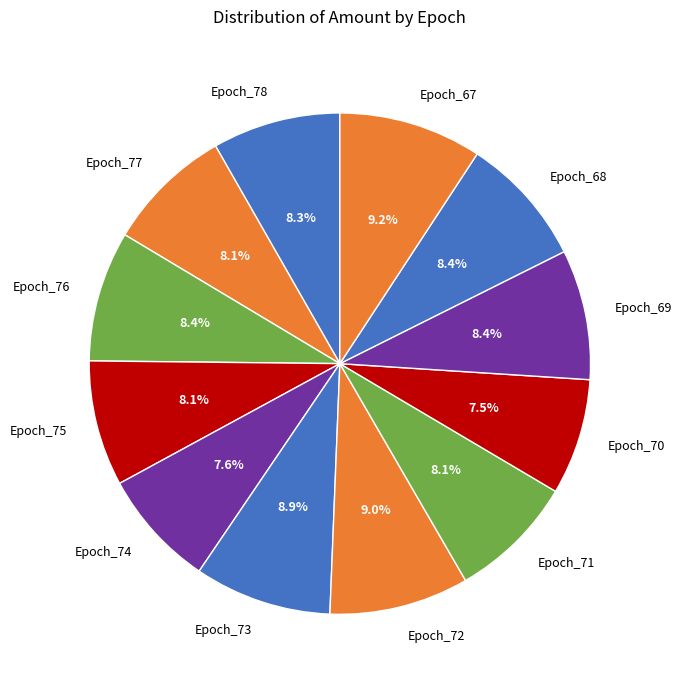

What portion of the pie excludes Epoch_76?

91.6%